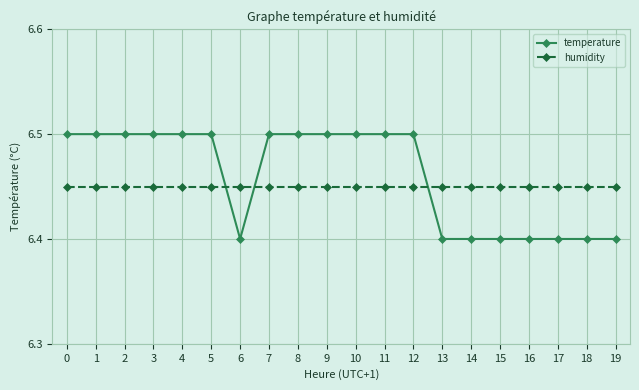

Is it true that humidity equals 3.1 at 13?

False